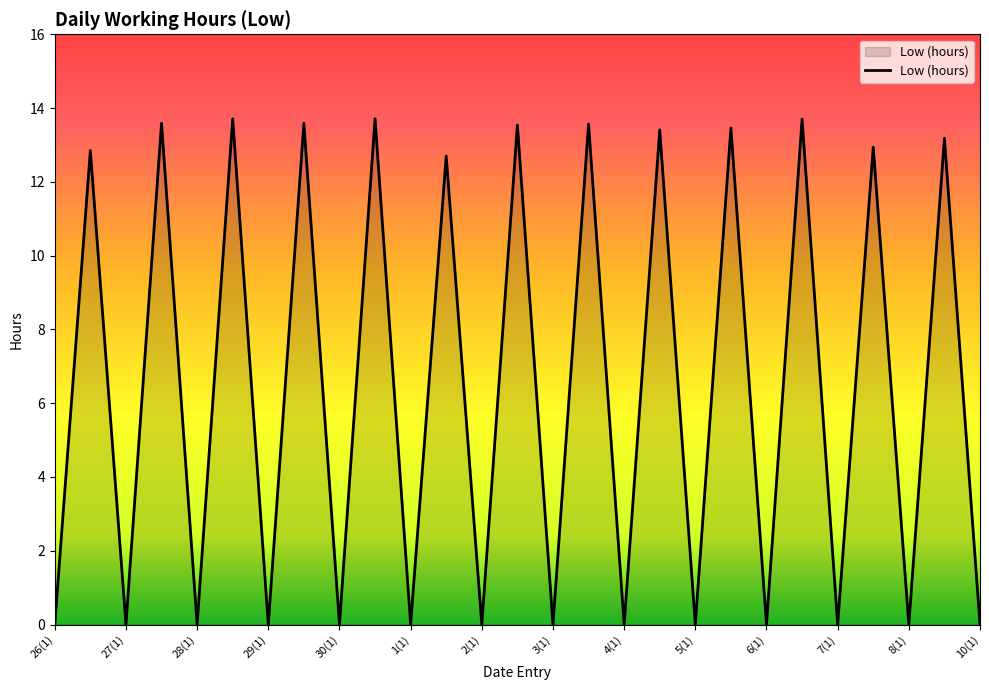

Count the number of categories in the chart.

27